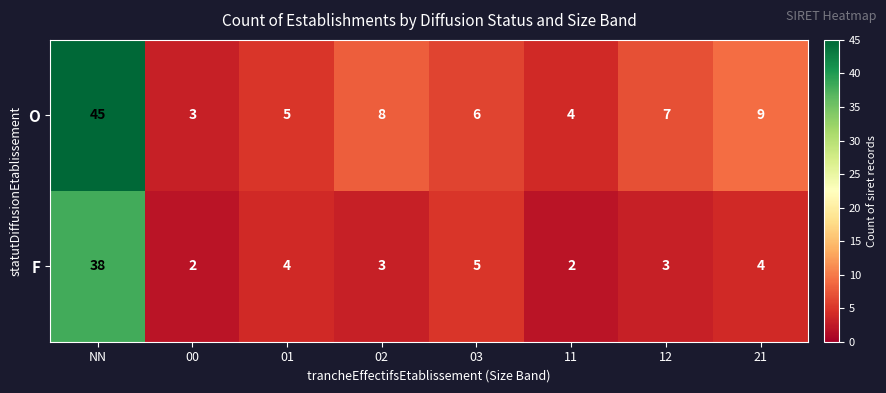

What is the difference between the maximum and minimum values in the F series?

36